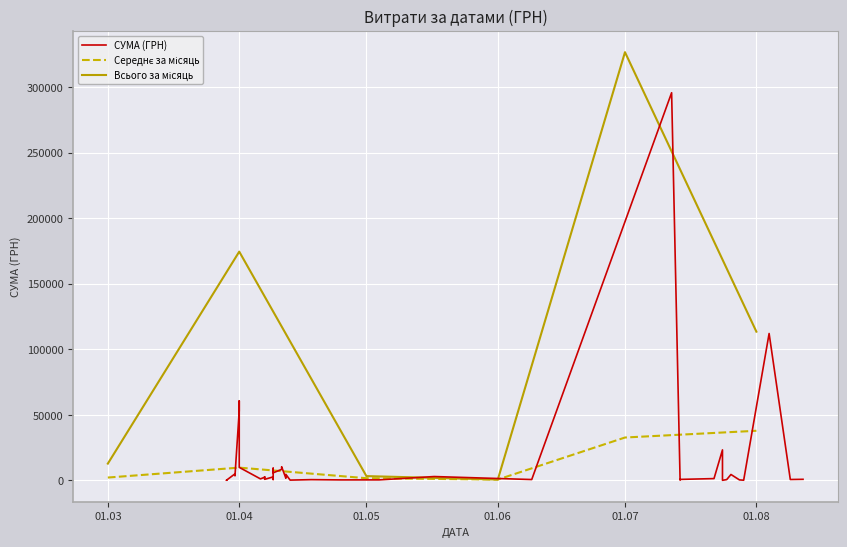

The value at 29.03.2016 is 129.5. True or false?

False